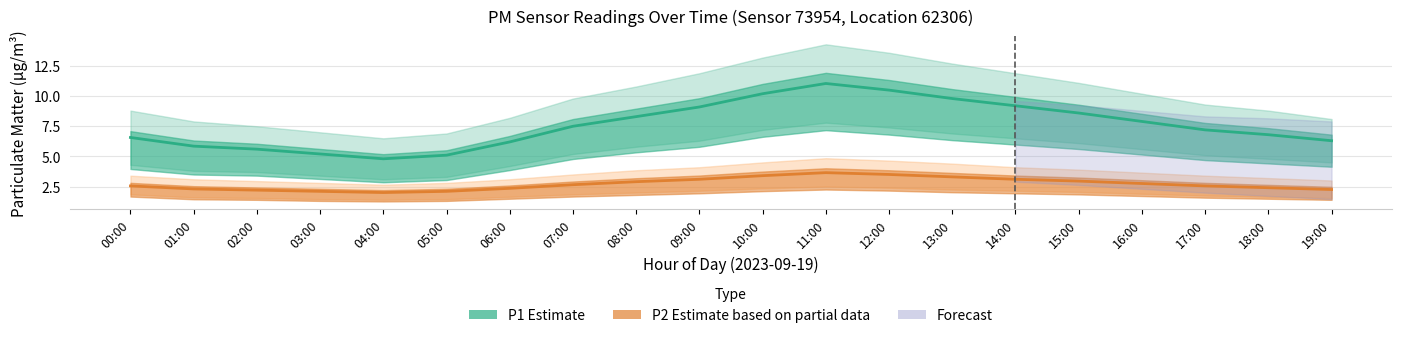

The P2 series shows 3.9 at 18:00. True or false?

False